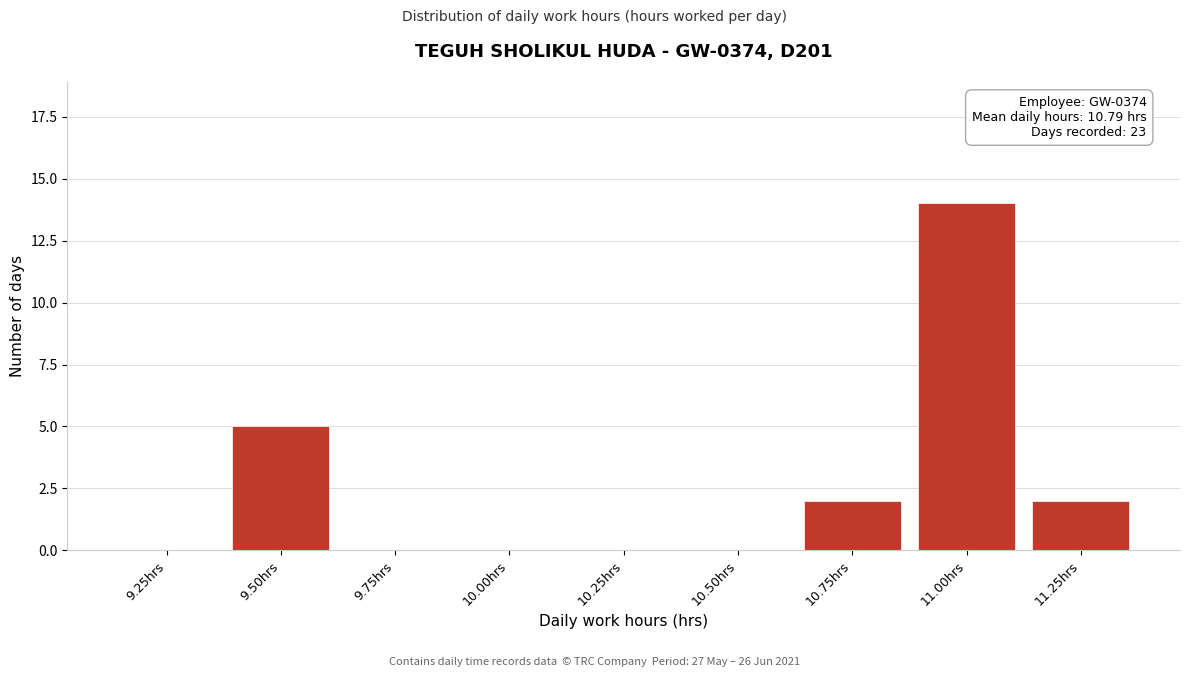

Reading right to left, extract all data points from this chart.

11.25hrs=2	11.00hrs=14	10.75hrs=2	10.50hrs=0	10.25hrs=0	10.00hrs=0	9.75hrs=0	9.50hrs=5	9.25hrs=0